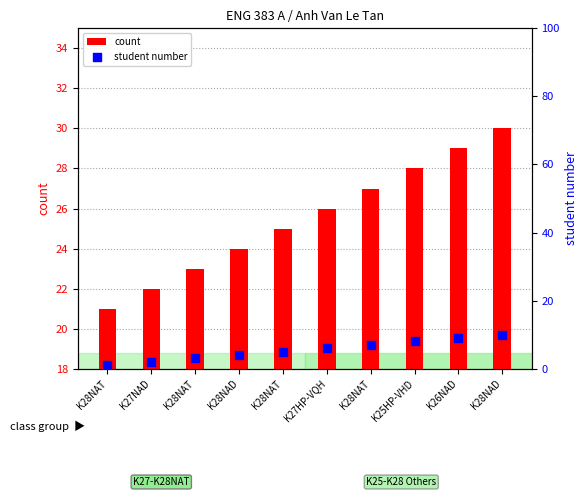

At how many categories does at least one series exceed 19?

10